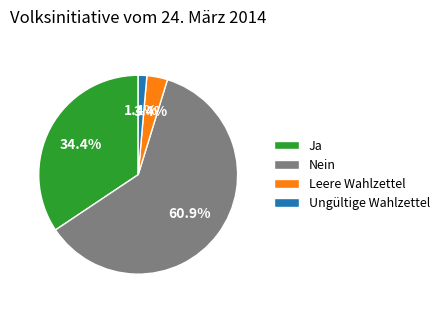

Which category accounts for the majority?

Nein